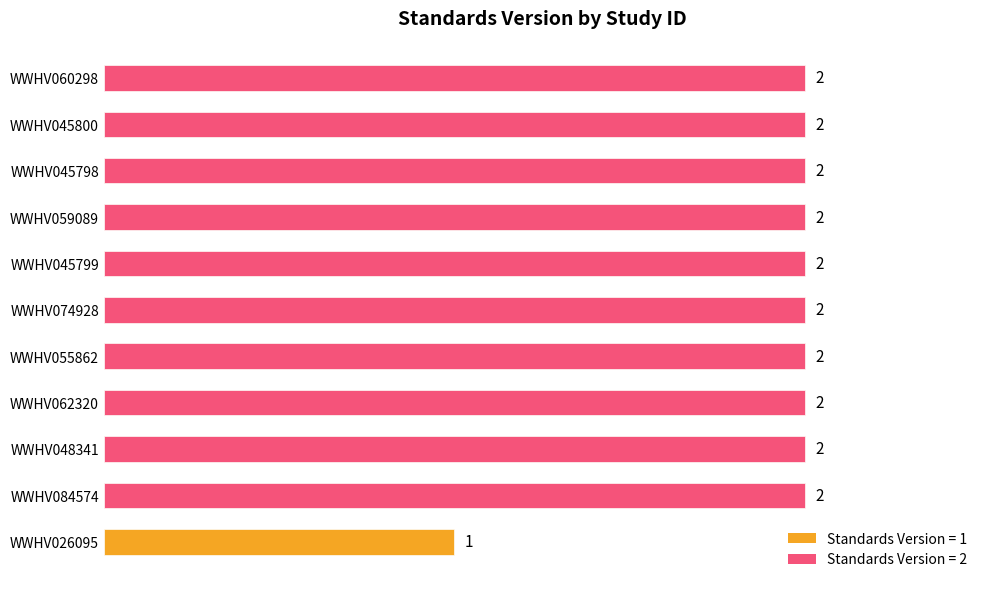

True or false: the data shows 2 at WWHV084574.

True